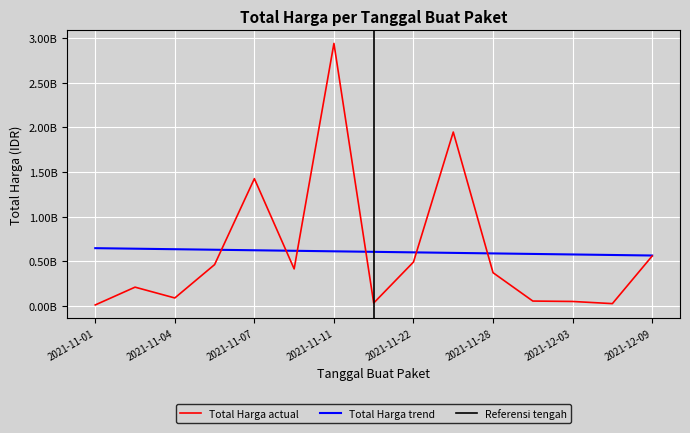

Is it true that the value at 2021-11-05 is 768931354?

False